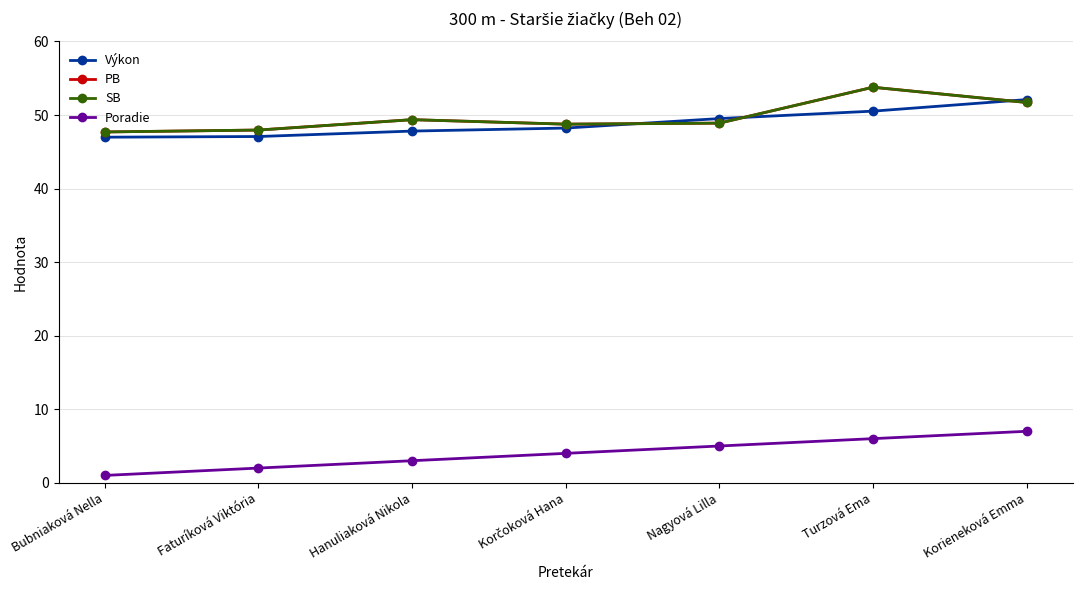

Does the chart have visible grid lines?

Yes